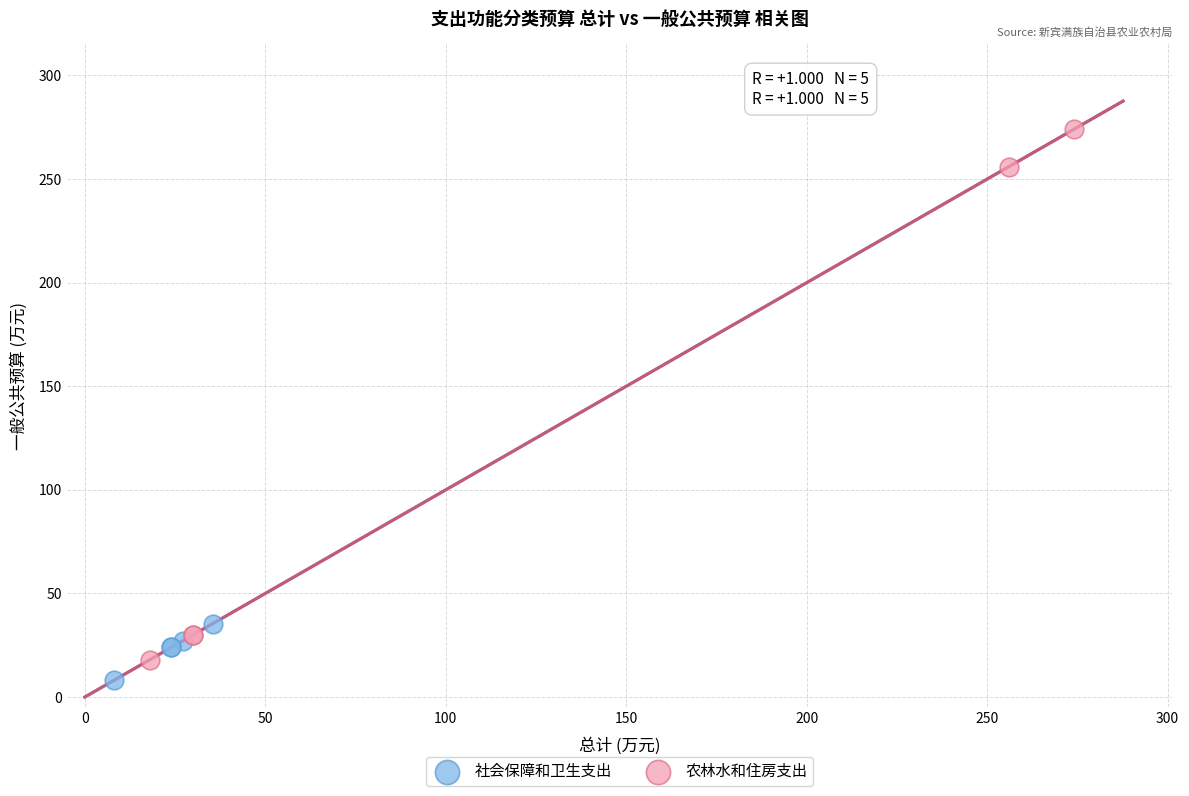

Which series contains the highest Y value?

农林水和住房支出